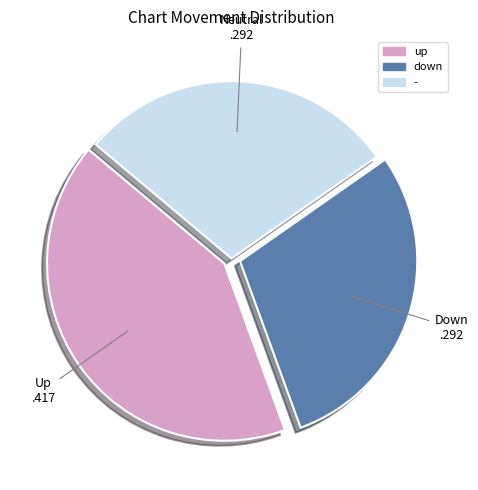

How many slices are in this pie chart?

3